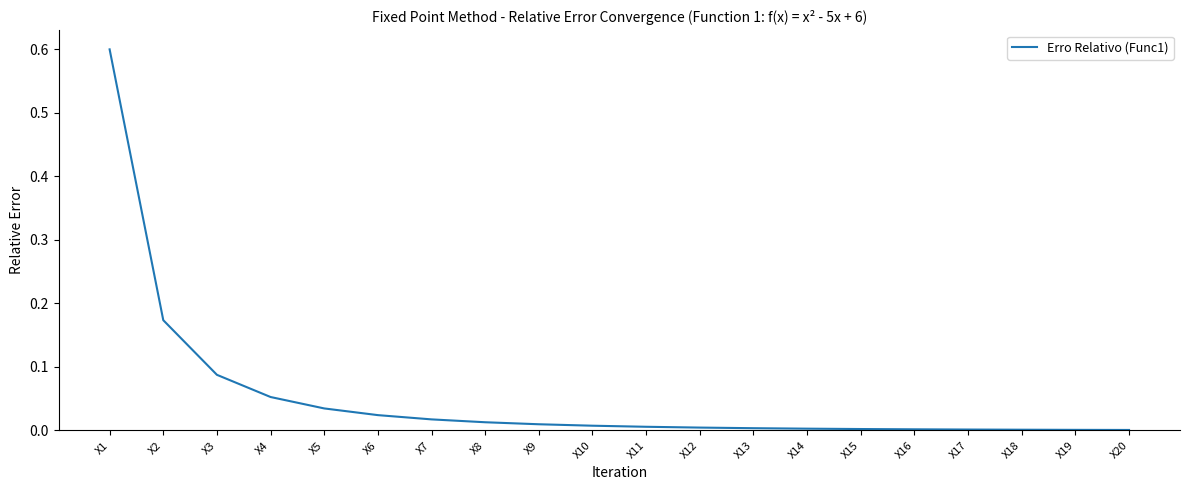

The value at X16 is 0.0. True or false?

True